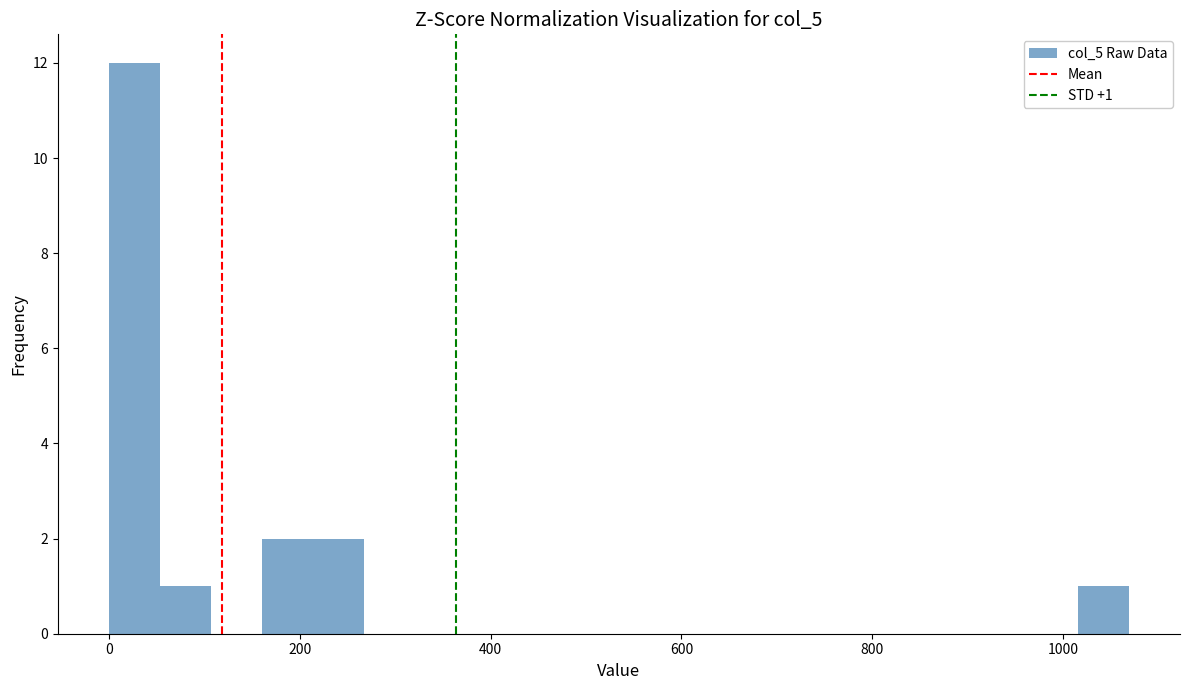

Read against the x-axis, roughly where is the centre of the tallest bar?

20